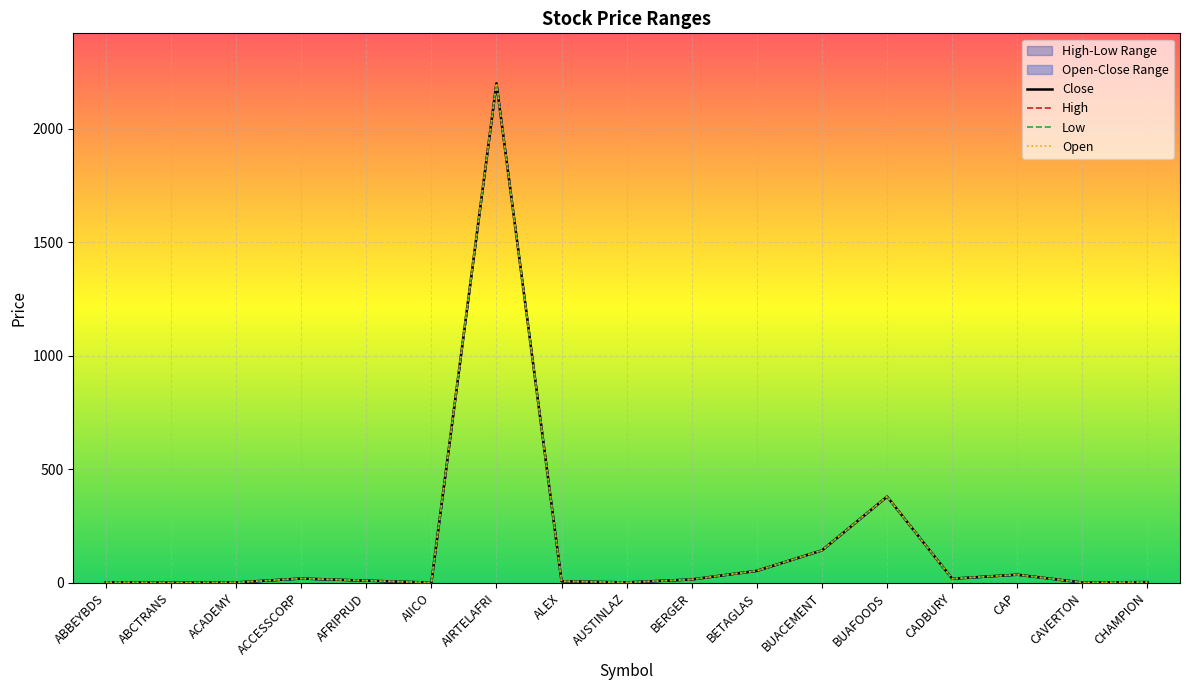

What is the value of the High point at the 10th from the left?

15.0